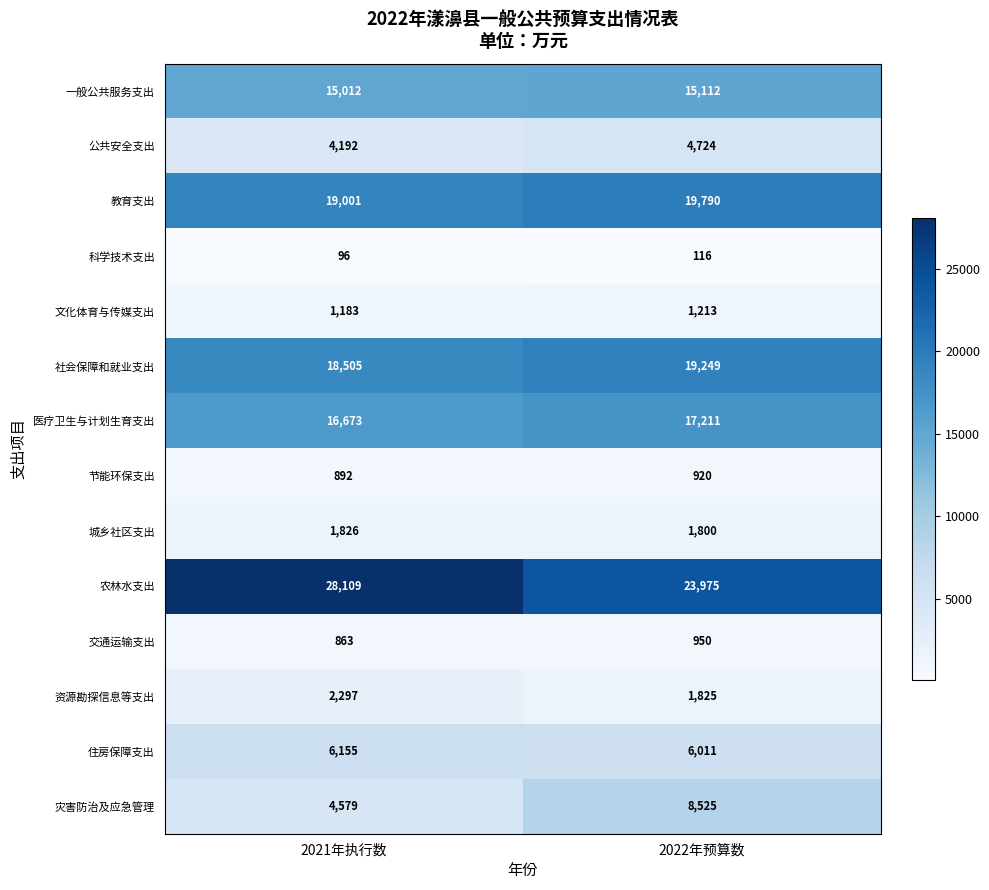

Which series has the largest range (max minus min)?

农林水支出